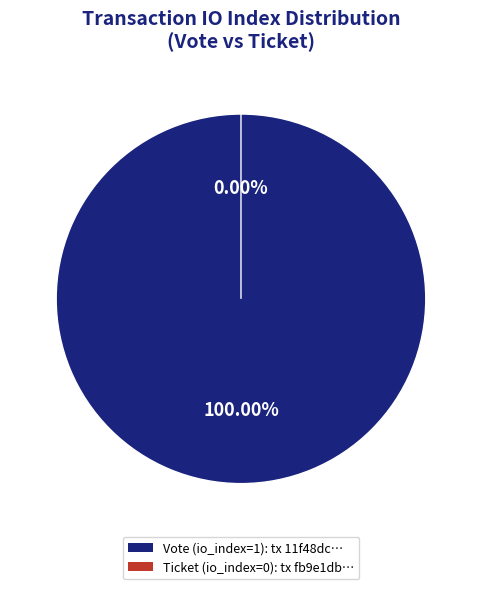

Rank the categories by value from lowest to highest.

Ticket (io_index=0), Vote (io_index=1)